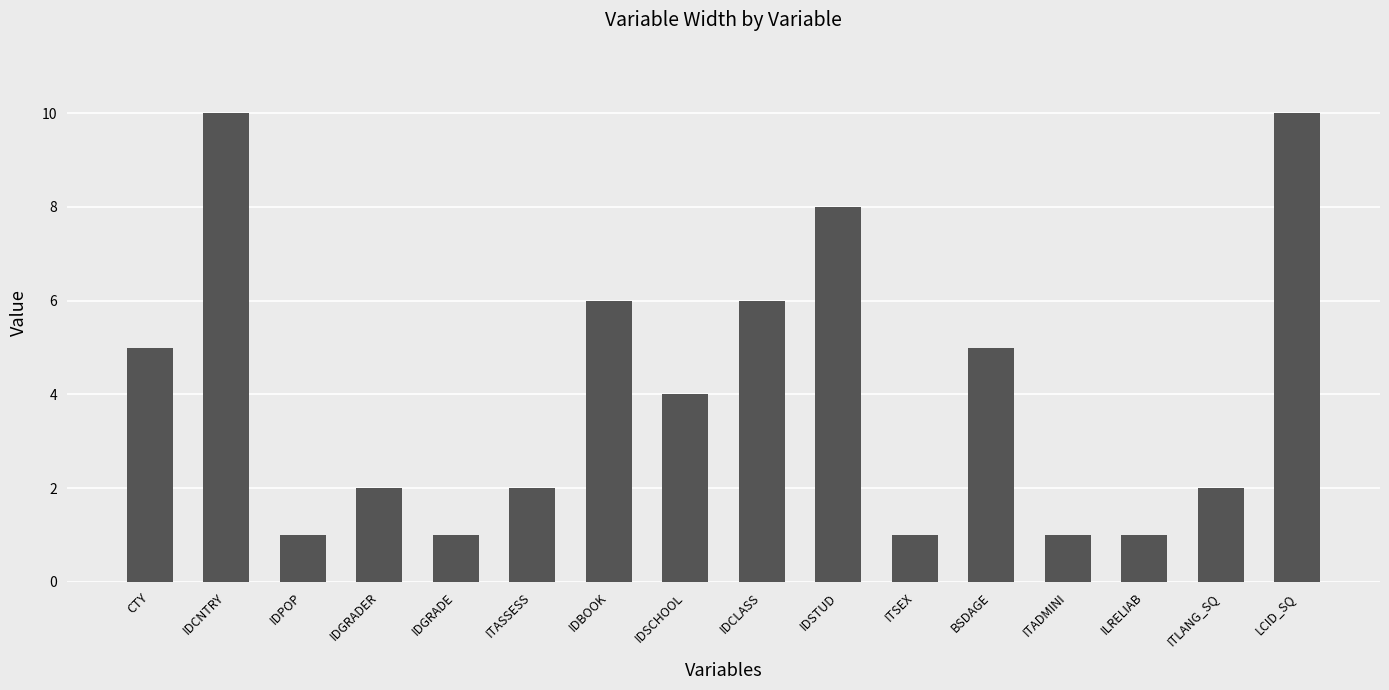

What is the sum of all values?

65